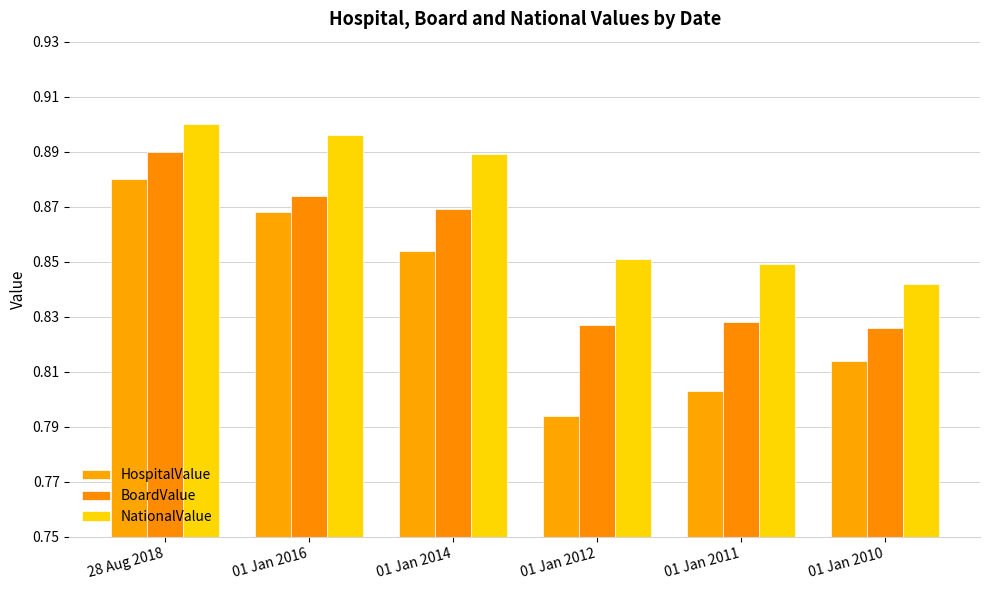

The value of NationalValue at 01 Jan 2014 is 0.6. True or false?

False